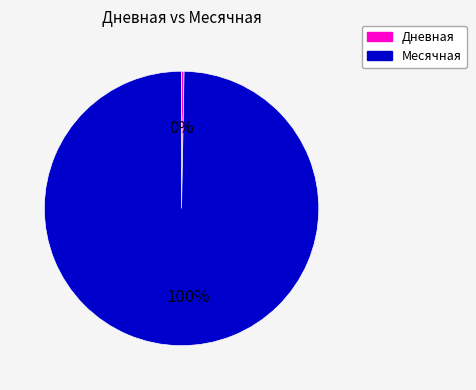

To the nearest percent, what is the average slice percentage?

50%